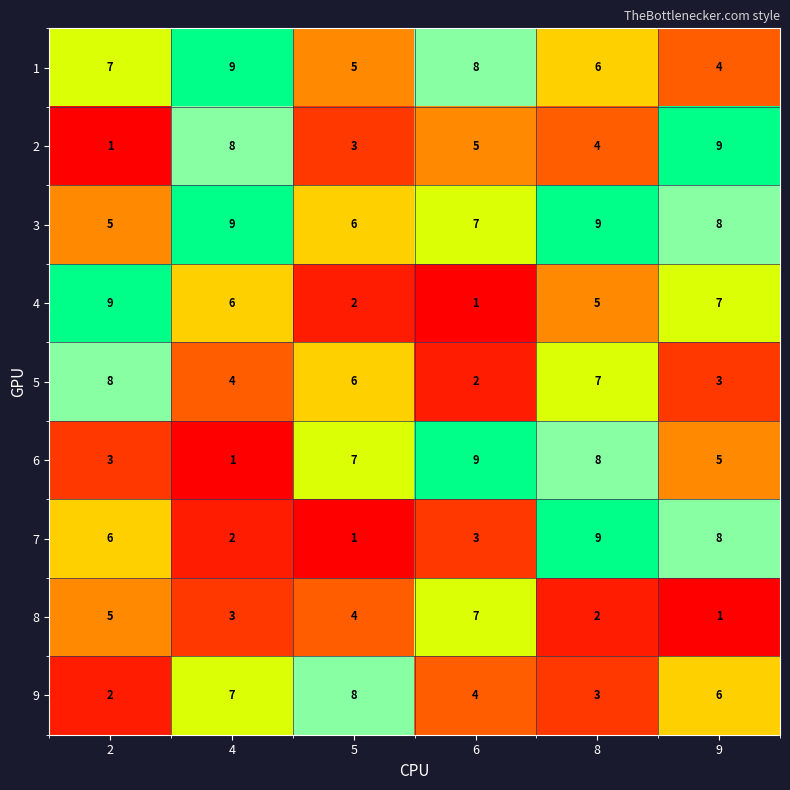

What is the spread (max minus min) of values at 6?

8